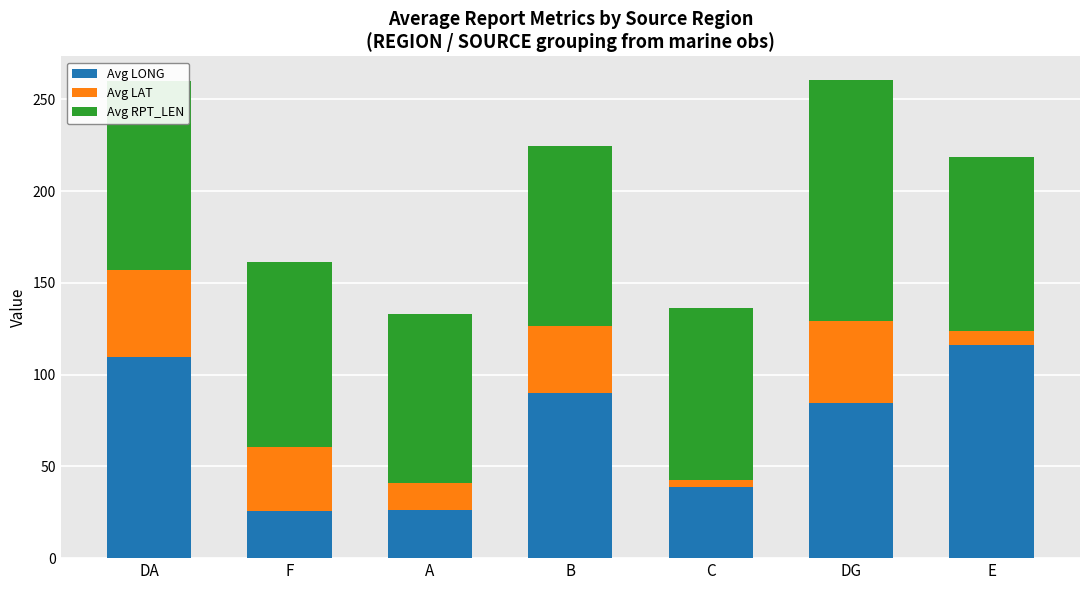

True or false: Avg LONG has a value of 41.0 at E.

False